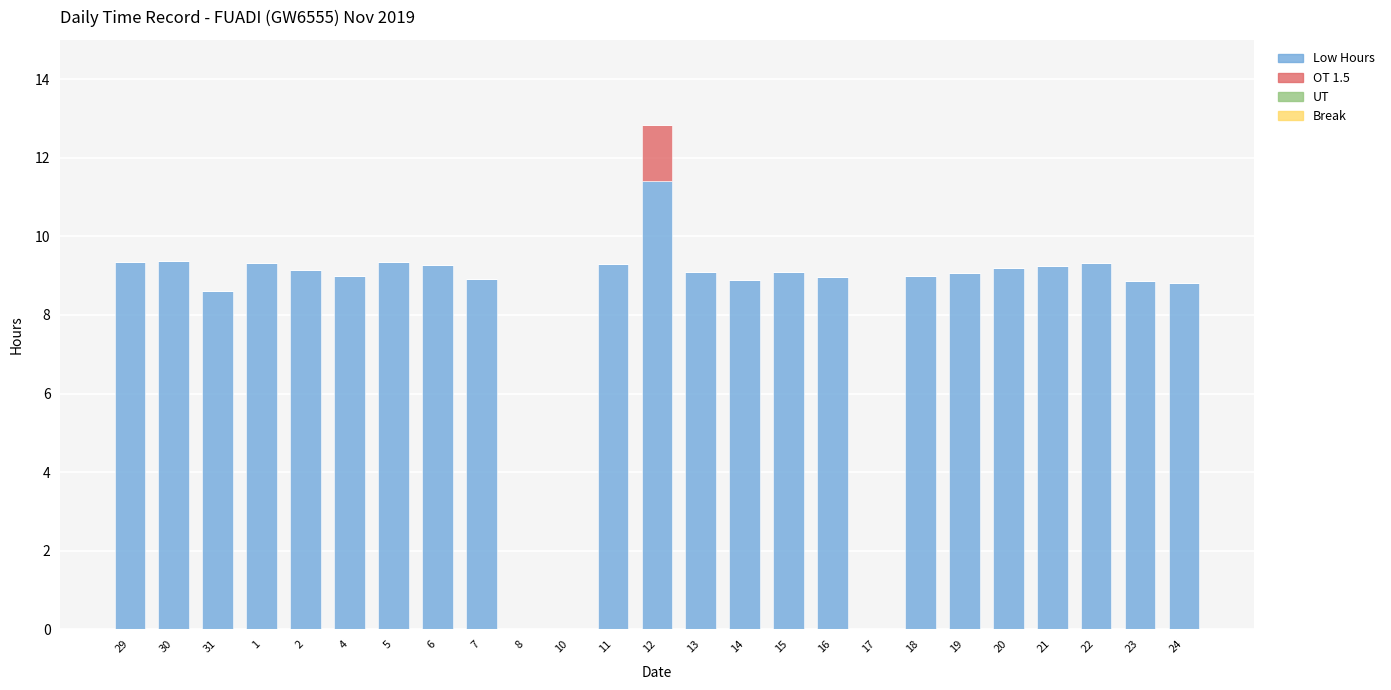

At which label does Low Hours reach its peak?

12